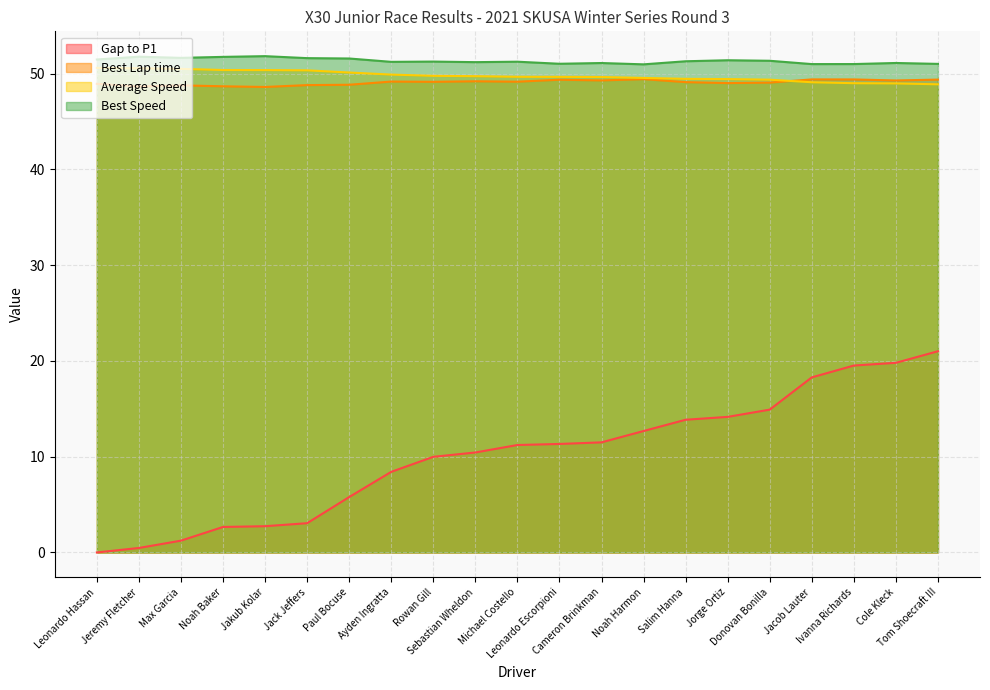

True or false: Average Speed has a value of 81.1 at Paul Bocuse.

False